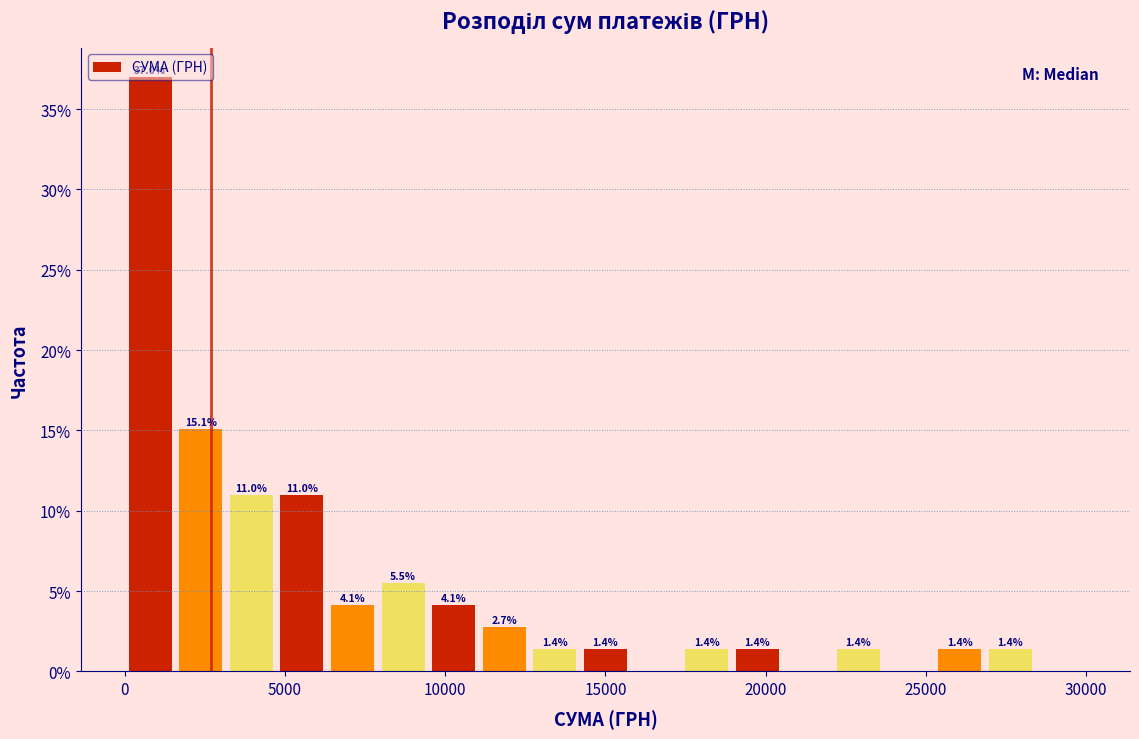

Read against the x-axis, roughly where is the centre of the tallest bar?

1000